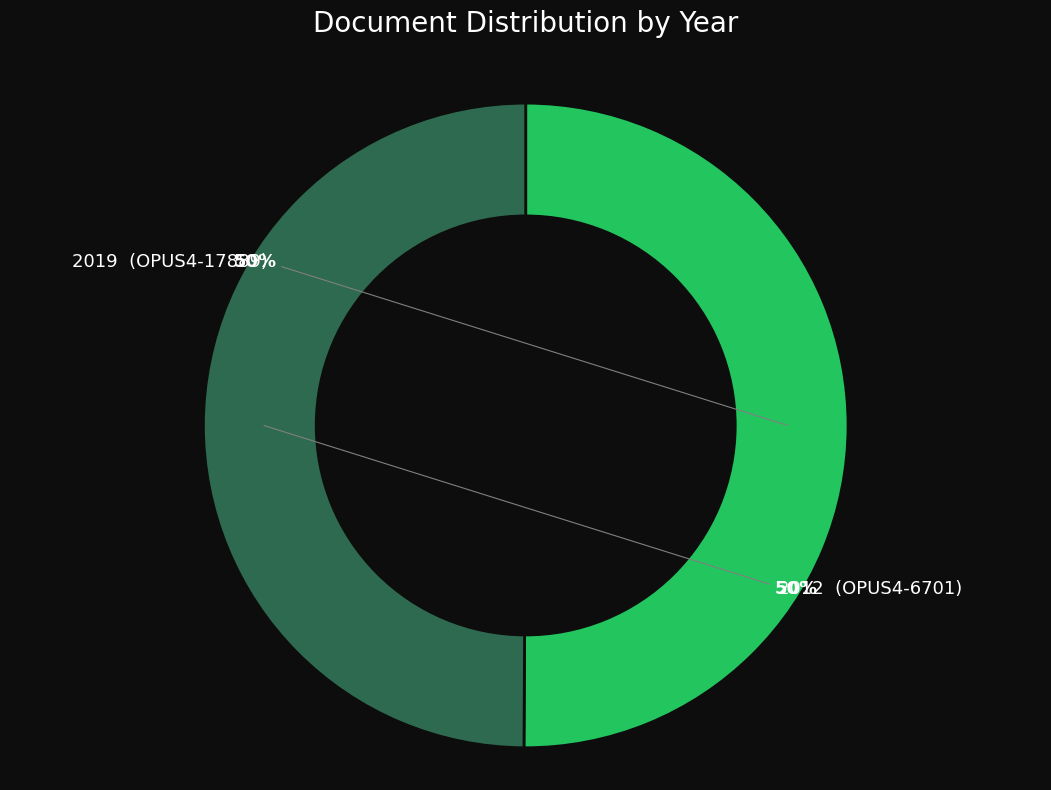

To the nearest percent, what is the average slice percentage?

50%